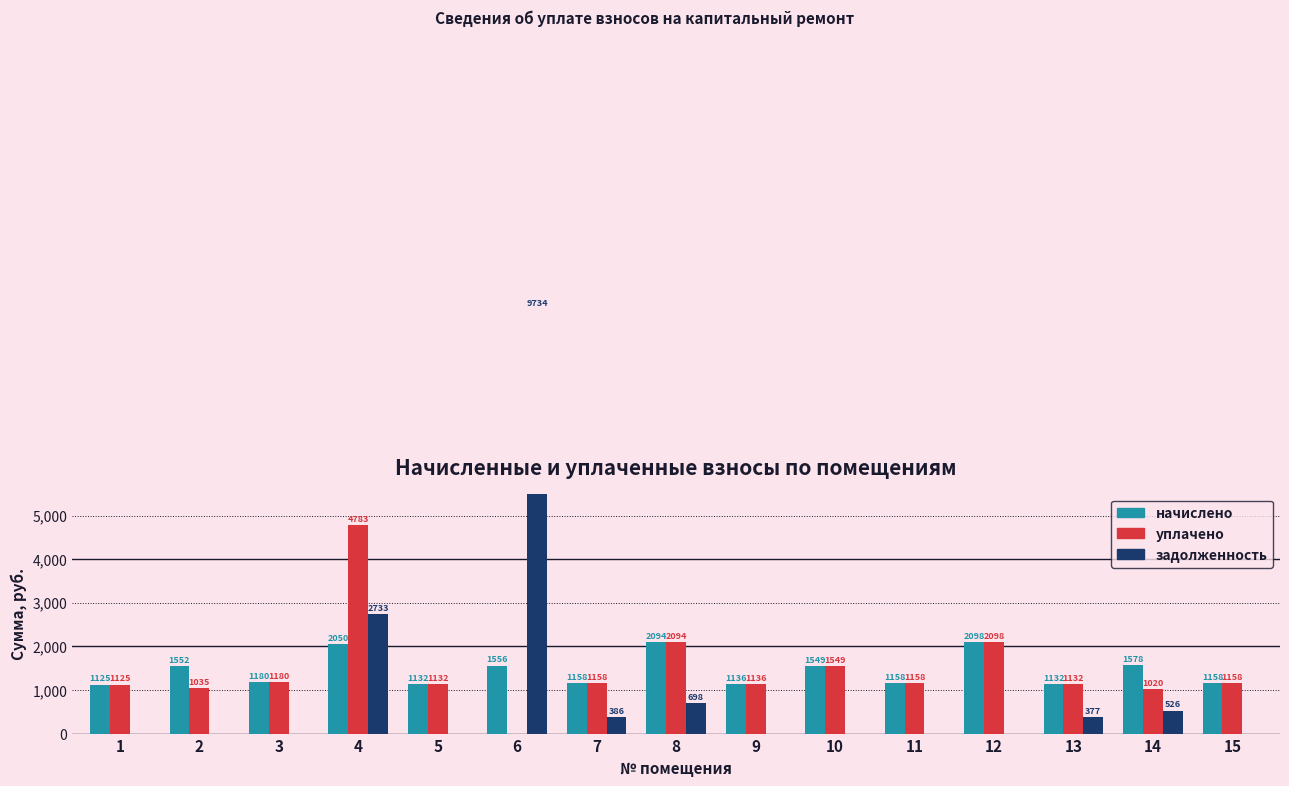

What is the maximum value shown in the chart?

9734.3